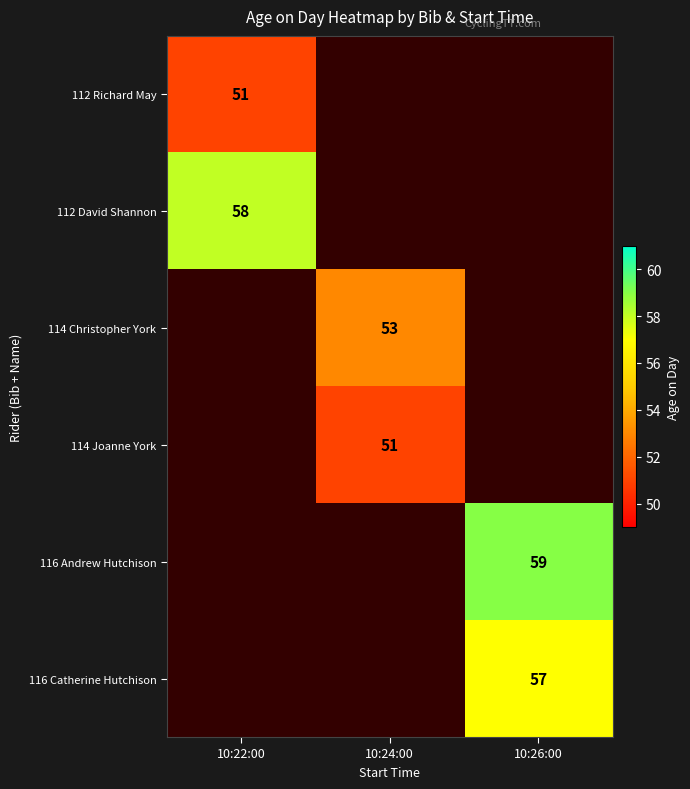

The 114 Joanne York series shows 51 at 10:24:00. True or false?

True